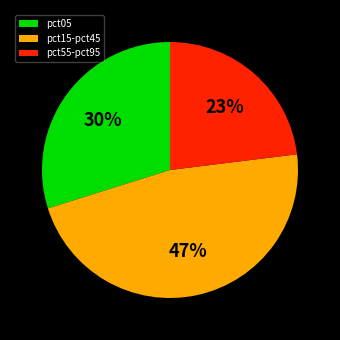

What is the smallest slice in the pie chart?

pct55-pct95